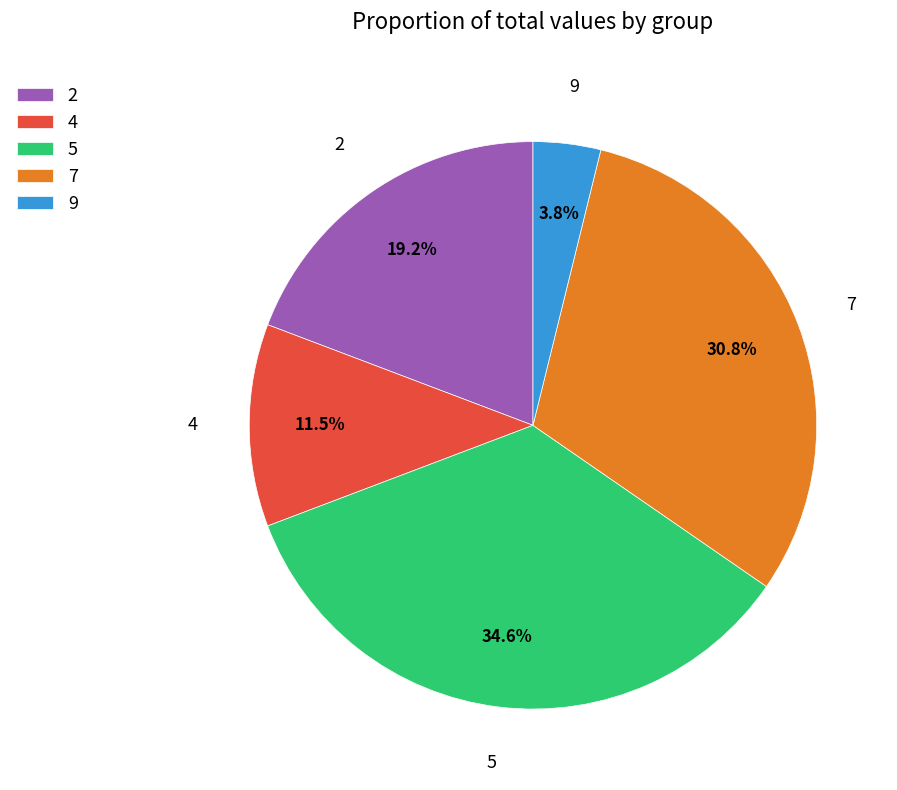

Count the number of slices in the pie.

5